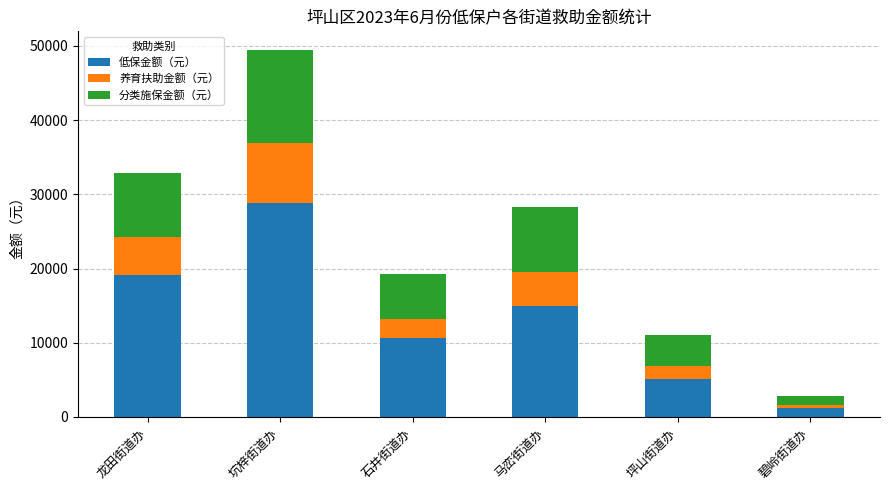

Reading left to right, list the values for the 低保金额（元） series.

19121	28842	10663	14883	5133	1168